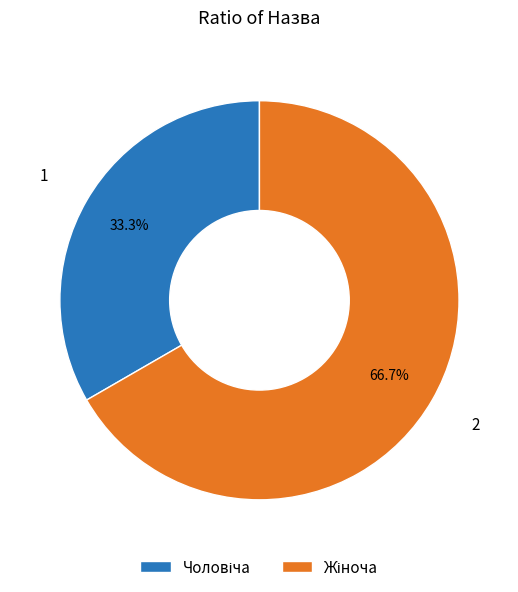

To the nearest percent, what is the difference between the Чоловіча and Жіноча slice percentages?

33%